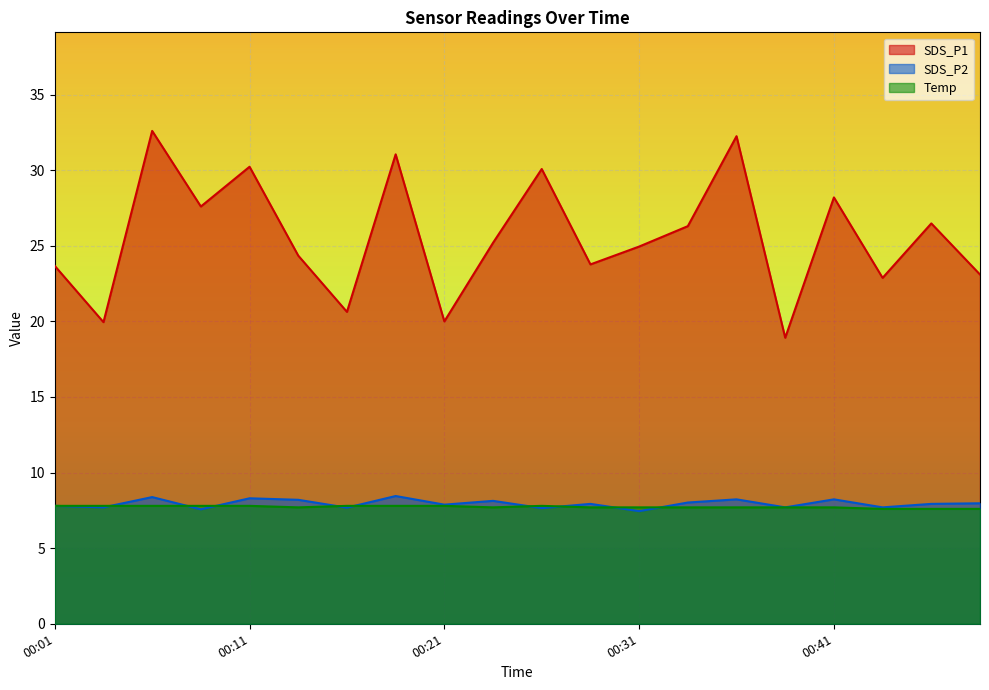

In Temp, how many points are higher than both neighbors (excluding endpoints)?

1